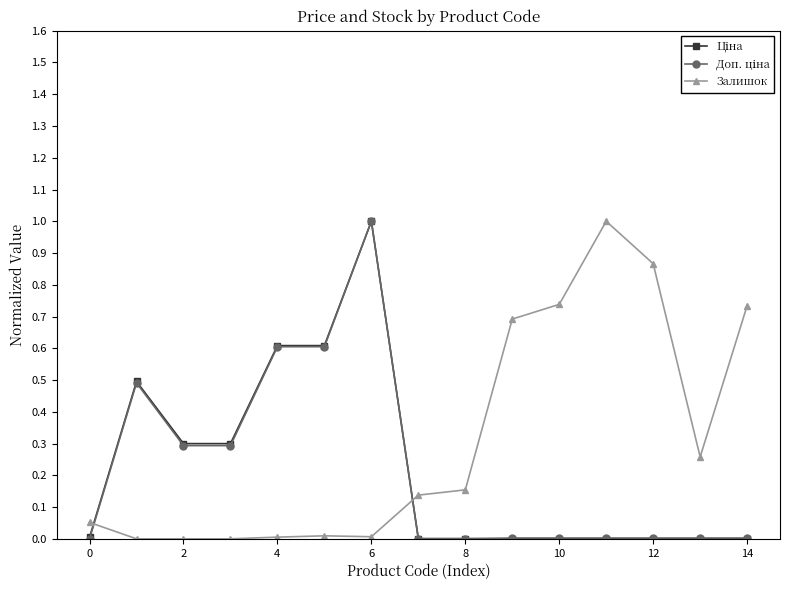

True or false: Залишок has more than 0 interior local peaks.

True